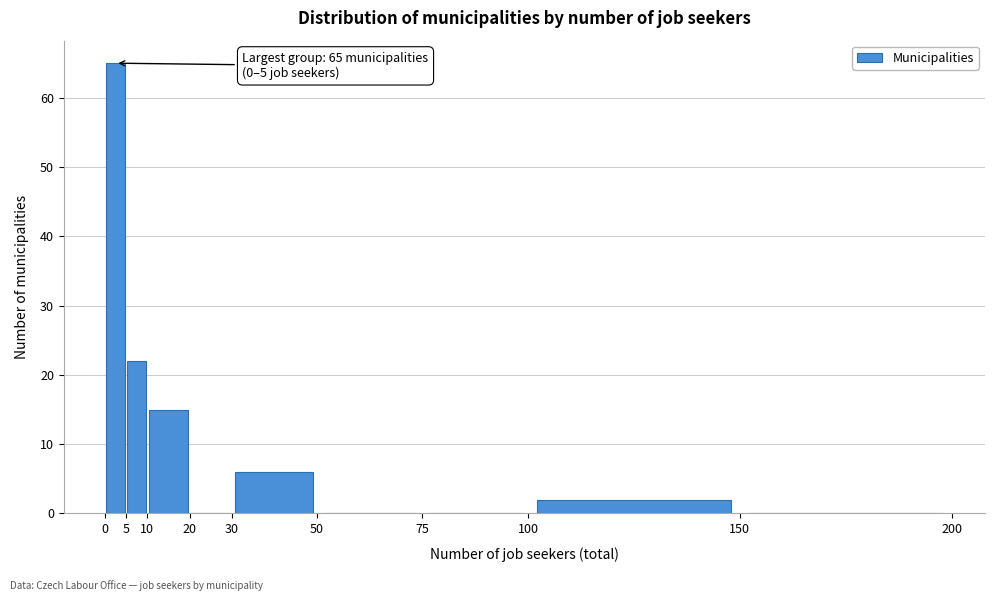

Which range on the x-axis has the tallest bar?

0 to 5